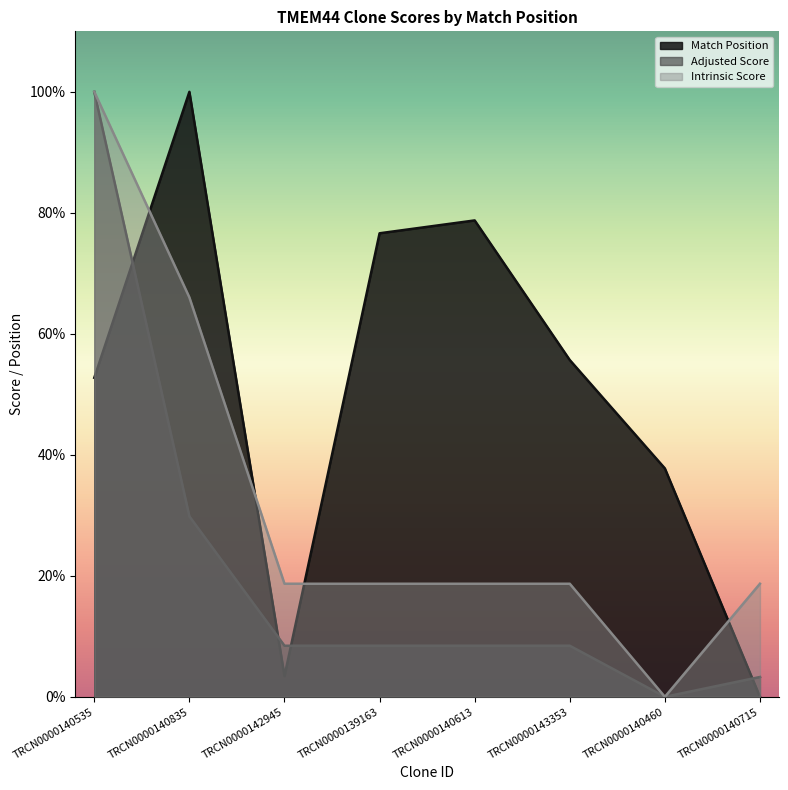

Which has a higher value, TRCN0000140460 or TRCN0000142945?

TRCN0000140460